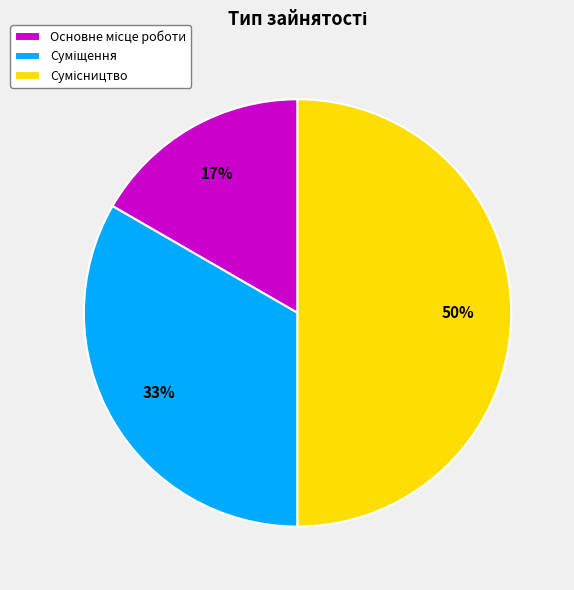

To the nearest percent, what is the difference between the largest and smallest slice percentages?

33%